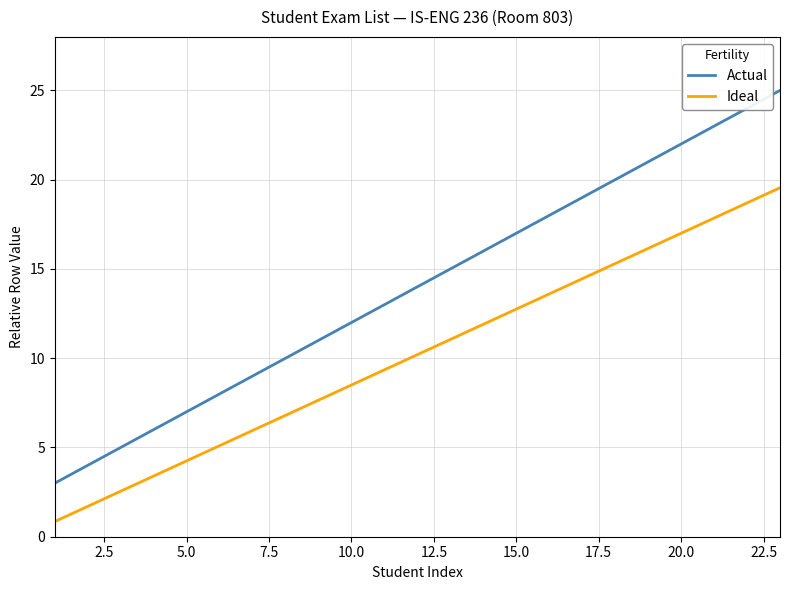

True or false: Ideal has more than 1 interior local peaks.

False